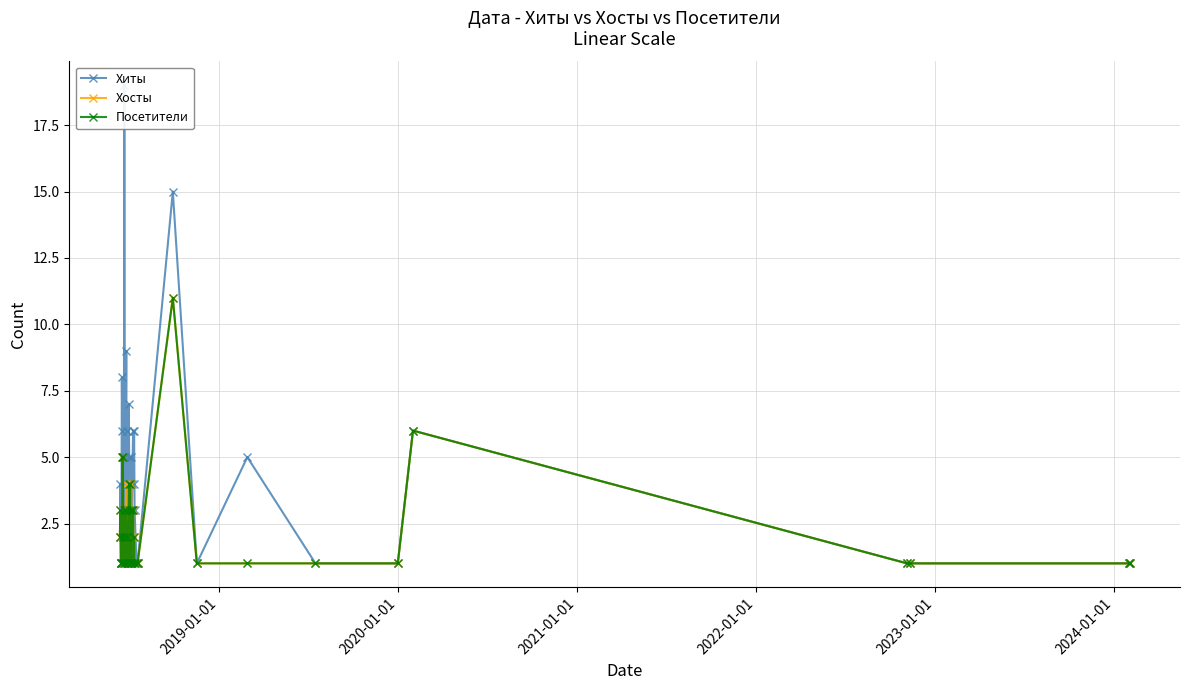

True or false: Посетители has more than 0 interior local peaks.

True